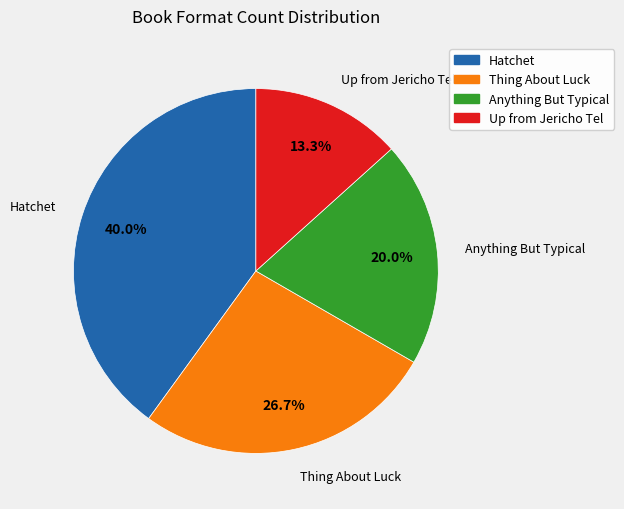

Is it true that Hatchet is 31% of the pie?

False